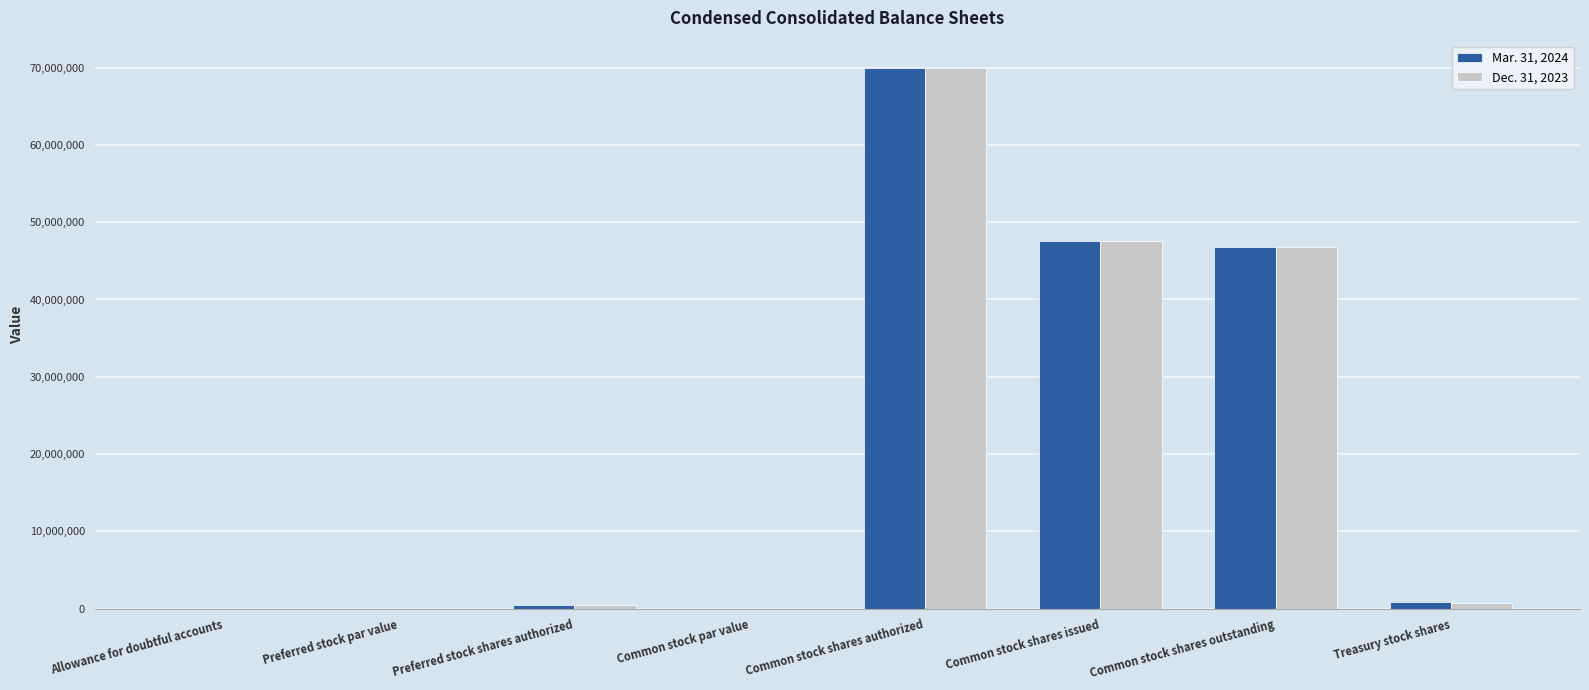

Which category has the highest value in the Dec. 31, 2023 series?

Common stock shares authorized